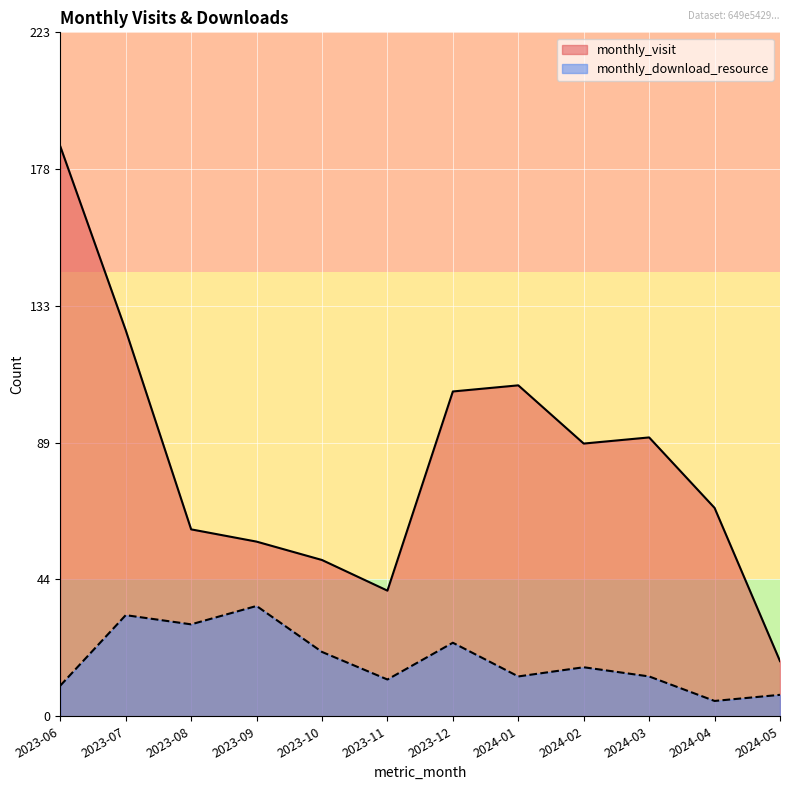

Reading left to right, what are all the values shown in this chart?

monthly_visit: 2023-06=186	2023-07=126	2023-08=61	2023-09=57	2023-10=51	2023-11=41	2023-12=106	2024-01=108	2024-02=89	2024-03=91	2024-04=68	2024-05=18
monthly_download_resource: 2023-06=10	2023-07=33	2023-08=30	2023-09=36	2023-10=21	2023-11=12	2023-12=24	2024-01=13	2024-02=16	2024-03=13	2024-04=5	2024-05=7